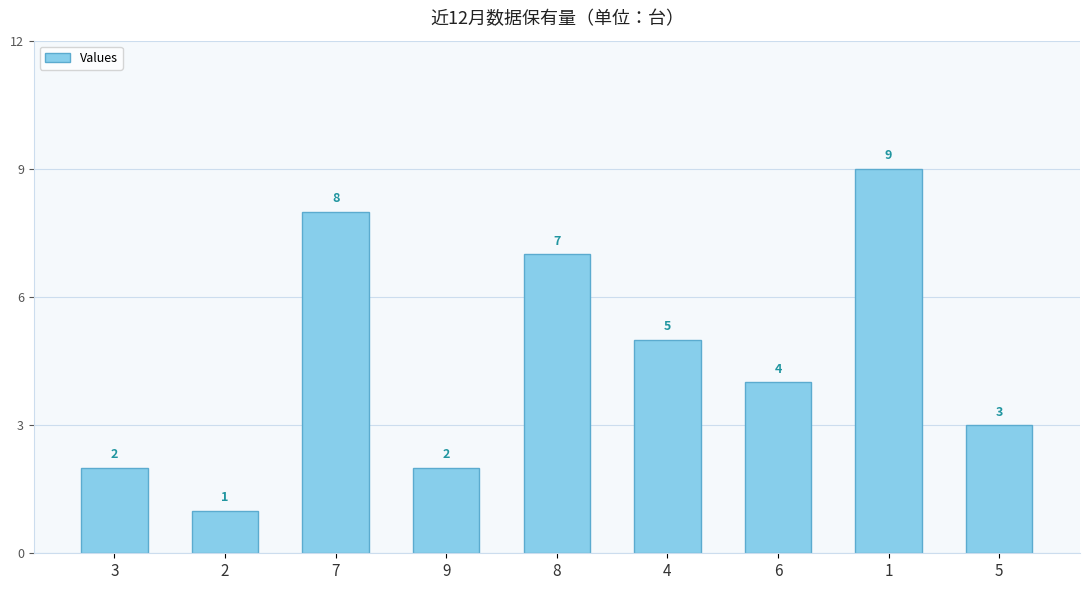

How many bars are there in total?

9